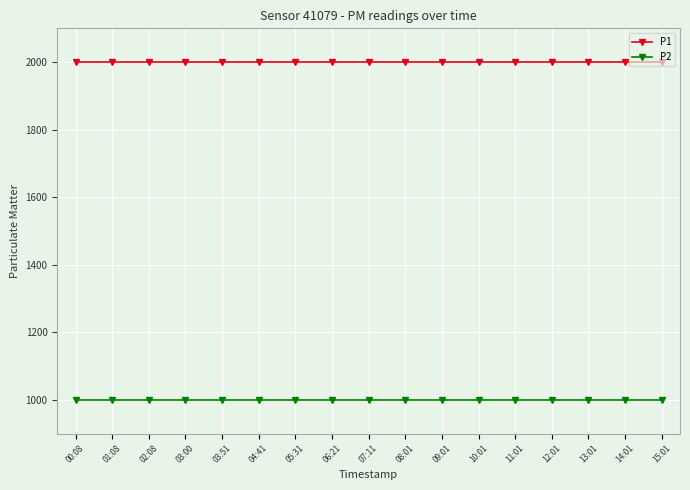

Is it true that P1 equals 1999.9 at 02:08?

True